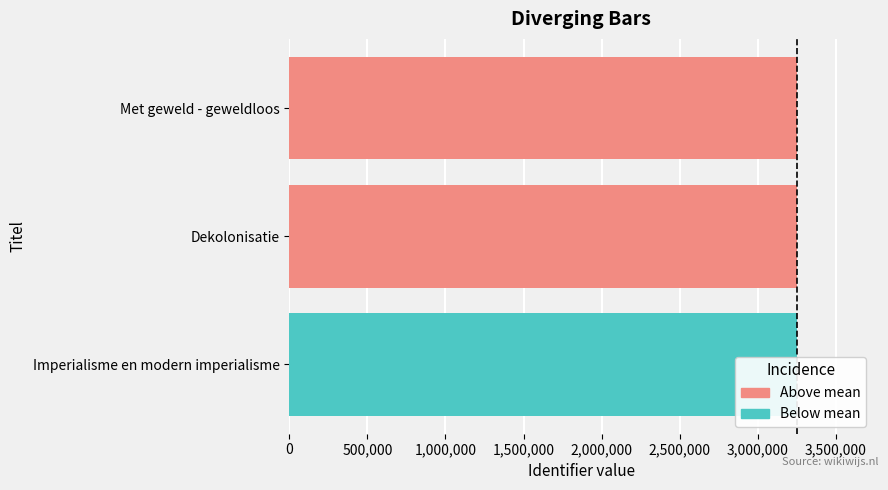

Between Imperialisme en modern imperialisme and Dekolonisatie, which is larger?

Dekolonisatie